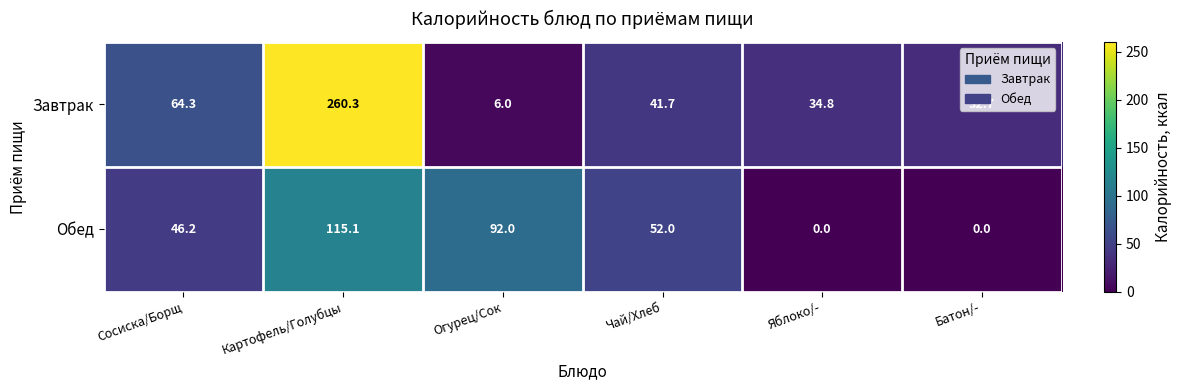

What is the spread (max minus min) of values at Сосиска/Борщ?

18.1